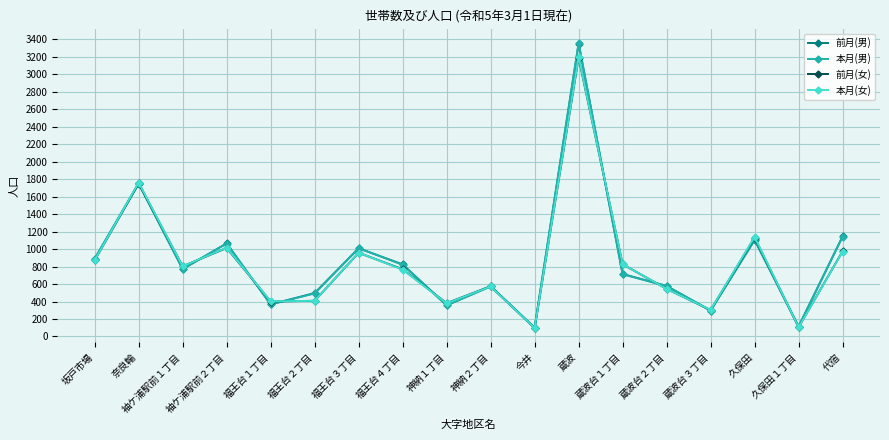

Is this an area chart (filled region under the line)?

No